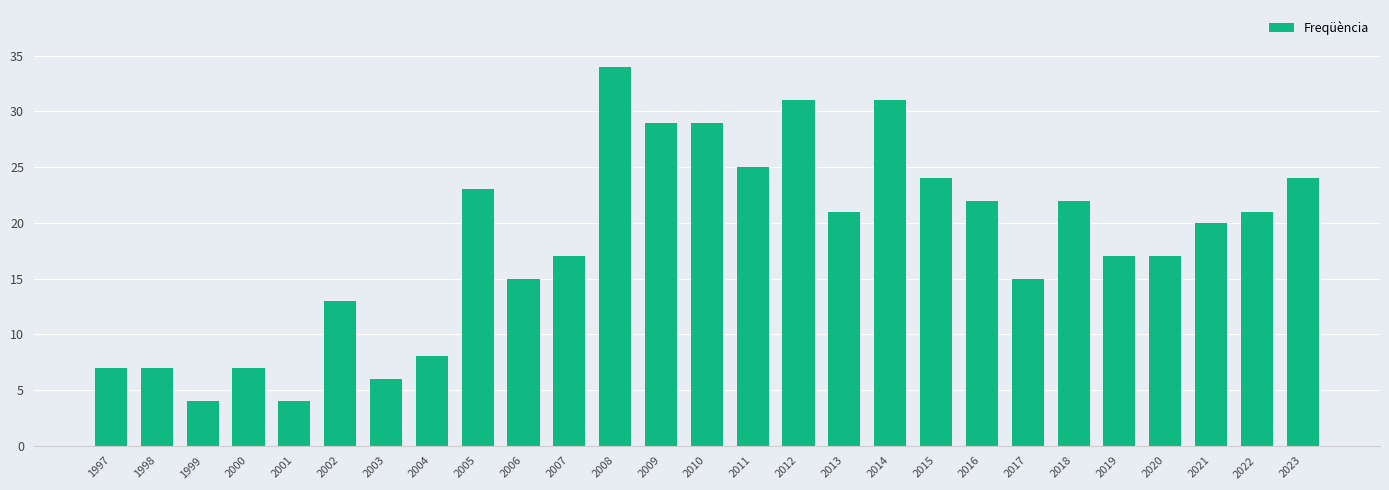

What is the maximum value shown in the chart?

34